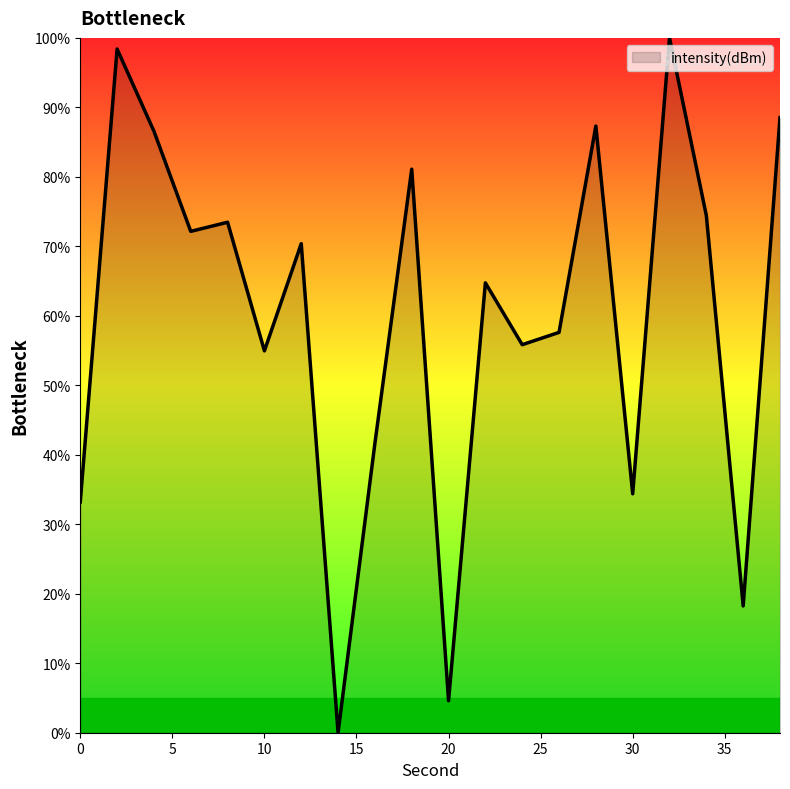

What is the difference between the maximum and minimum values?

100.0